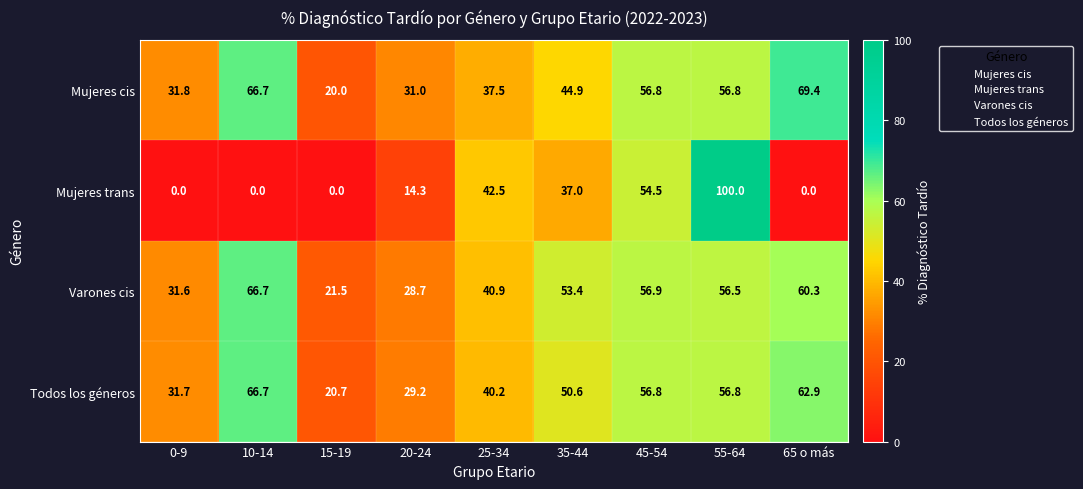

Rank the series at 0-9 from highest to lowest value.

Mujeres cis, Todos los géneros, Varones cis, Mujeres trans